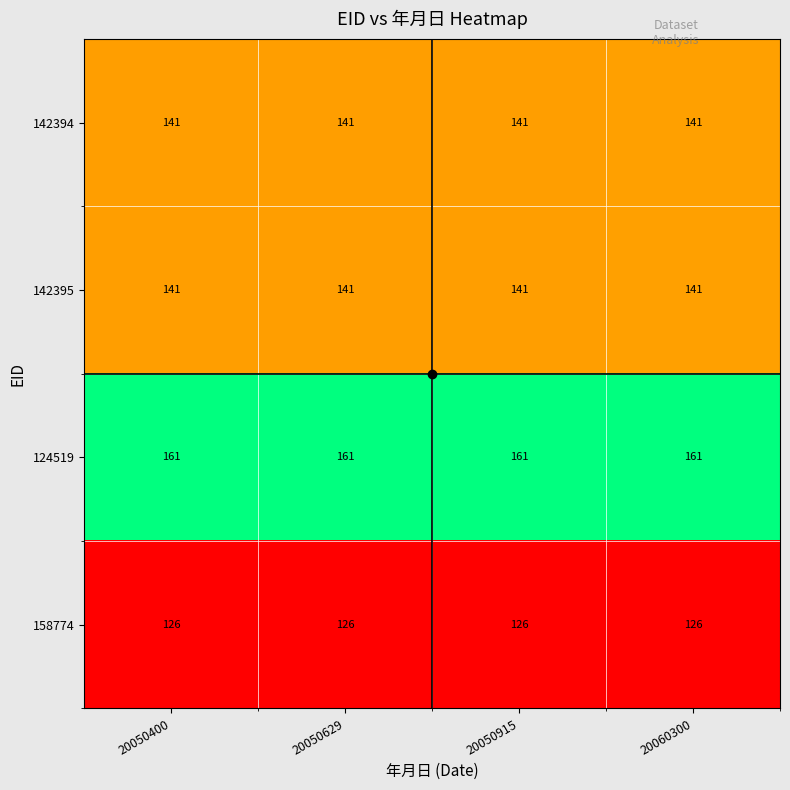

At how many categories does at least one series exceed 145?

4